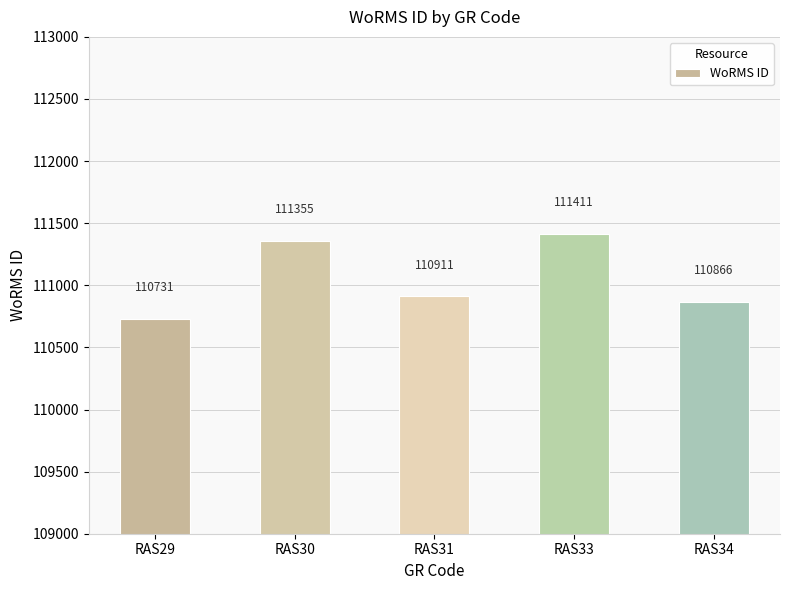

What is the average value?

111055